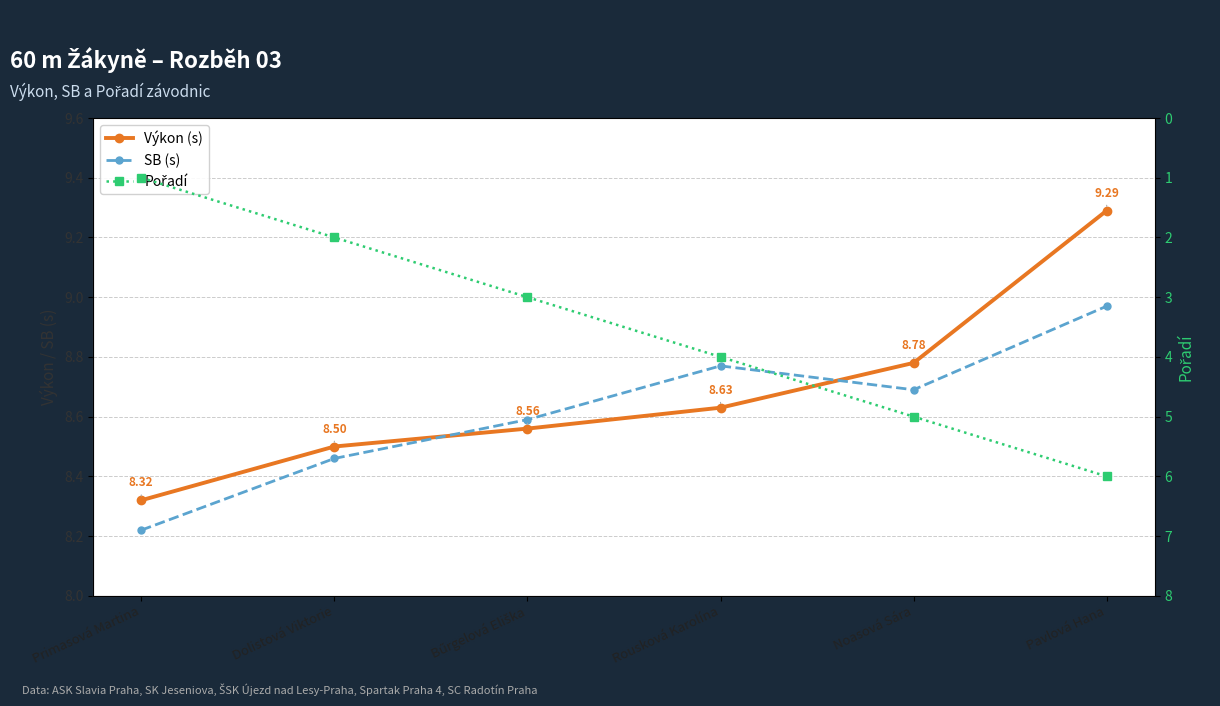

Which series has the largest range (max minus min)?

Pořadí